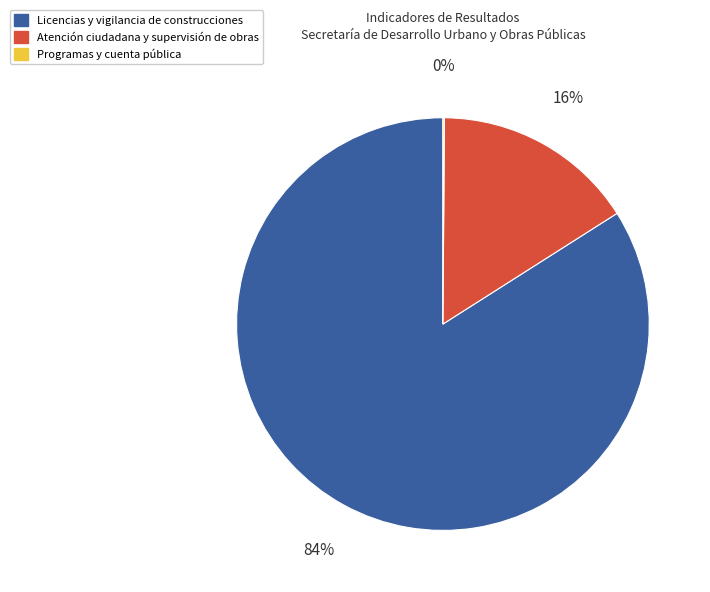

To the nearest percent, what is the average slice percentage?

33%